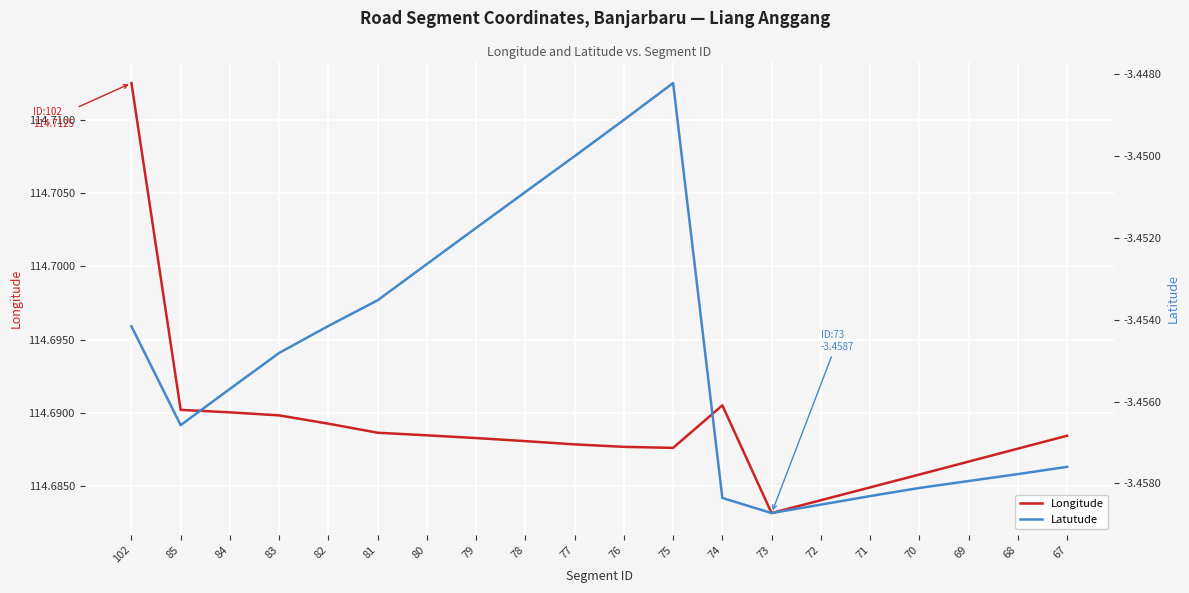

Reading right to left, transcribe all the data shown in this chart.

Longitude: 114.7	114.7	114.7	114.7	114.7	114.7	114.7	114.7	114.7	114.7	114.7	114.7	114.7	114.7	114.7	114.7	114.7	114.7	114.7	114.7
Latutude: -3.5	-3.5	-3.5	-3.5	-3.5	-3.5	-3.5	-3.5	-3.4	-3.4	-3.4	-3.5	-3.5	-3.5	-3.5	-3.5	-3.5	-3.5	-3.5	-3.5